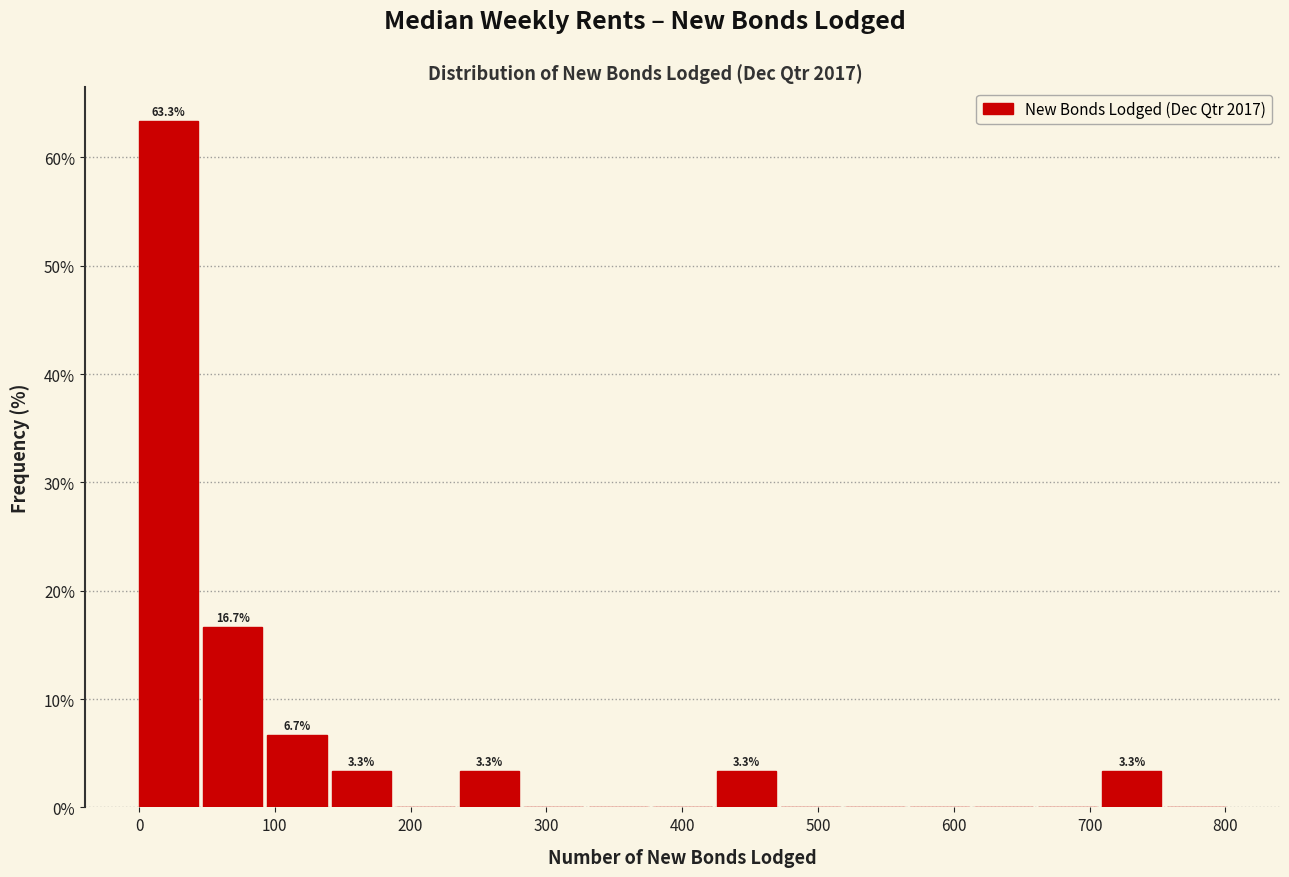

Over which range of the x-axis is the bar tallest?

0 to 50